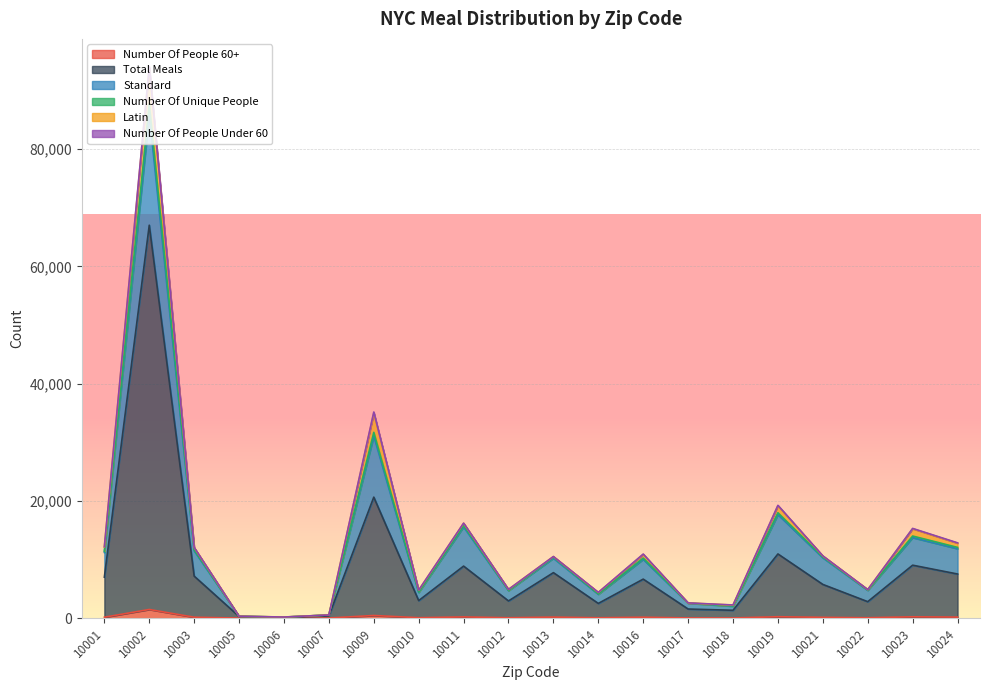

What is the value of the Total Meals point at the 3rd from the left?

7164